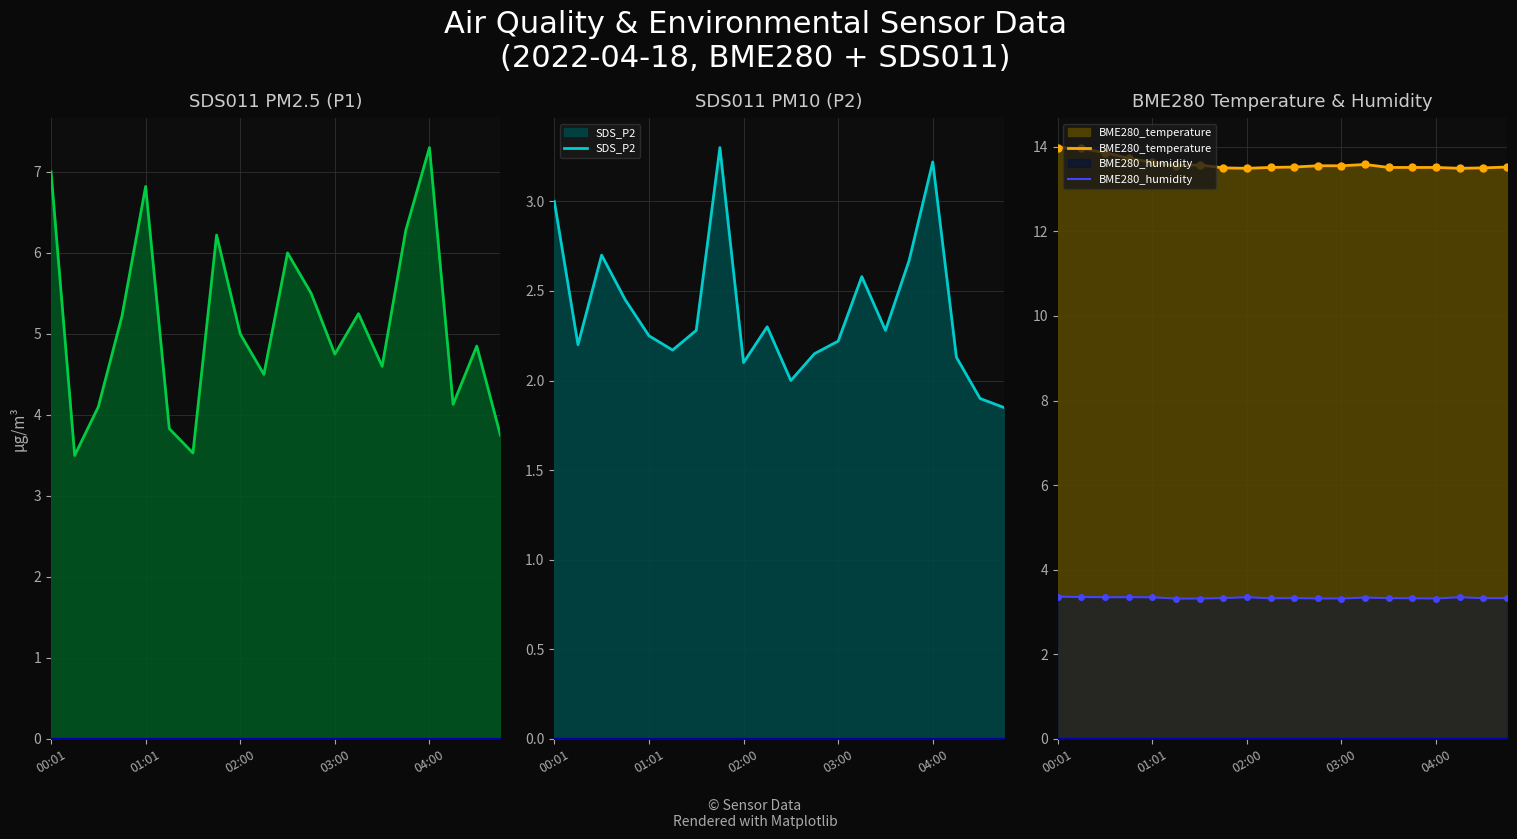

List the series in order of their peak value, highest first.

BME280_temperature, SDS_P1, BME280_humidity, SDS_P2